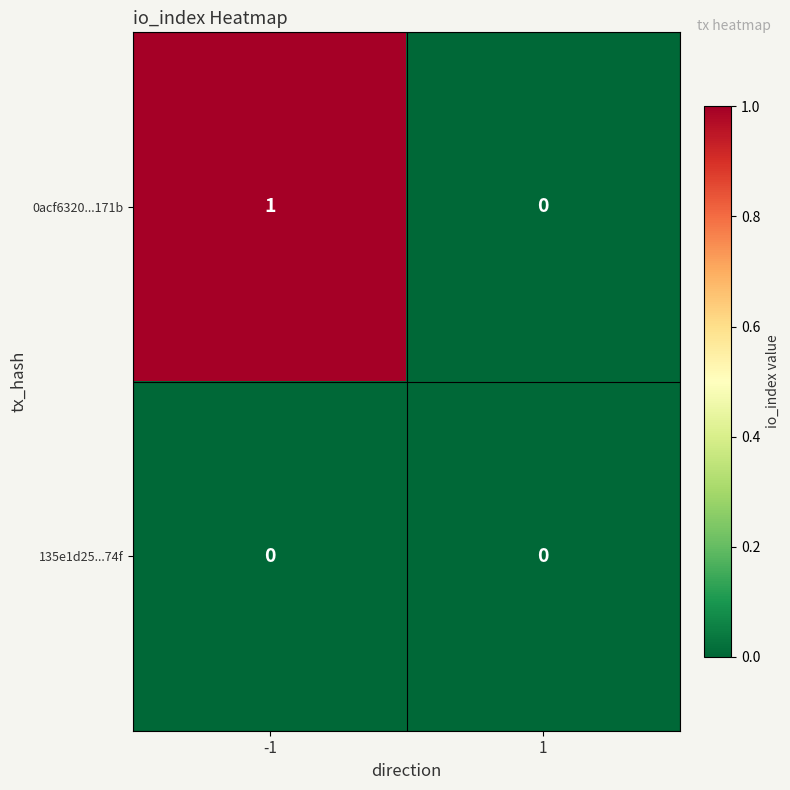

True or false: 0acf6320...171b has a value of 1 at -1.

True